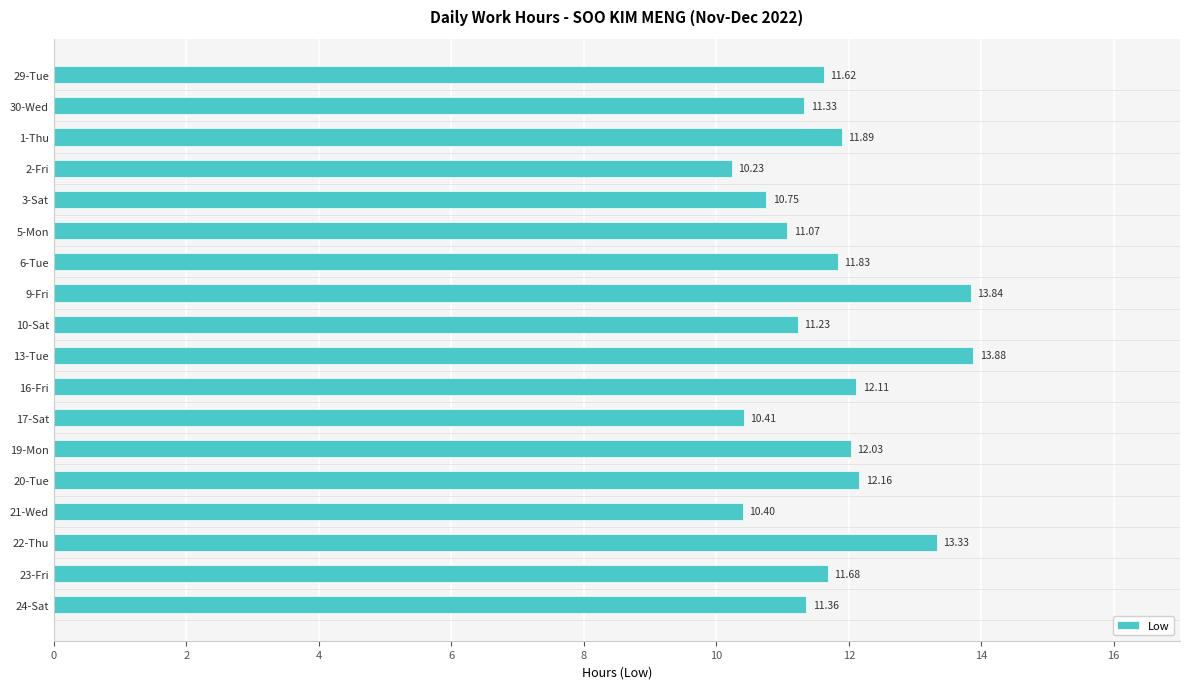

Between 17-Sat and 9-Fri, which is larger?

9-Fri